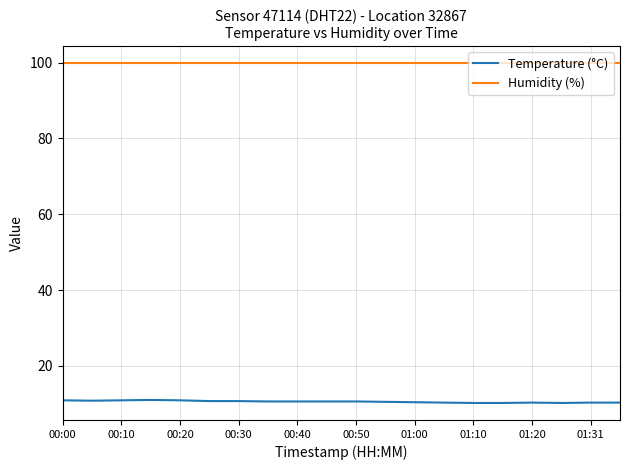

Rank the series by their maximum value, from highest to lowest.

Humidity (%), Temperature (°C)